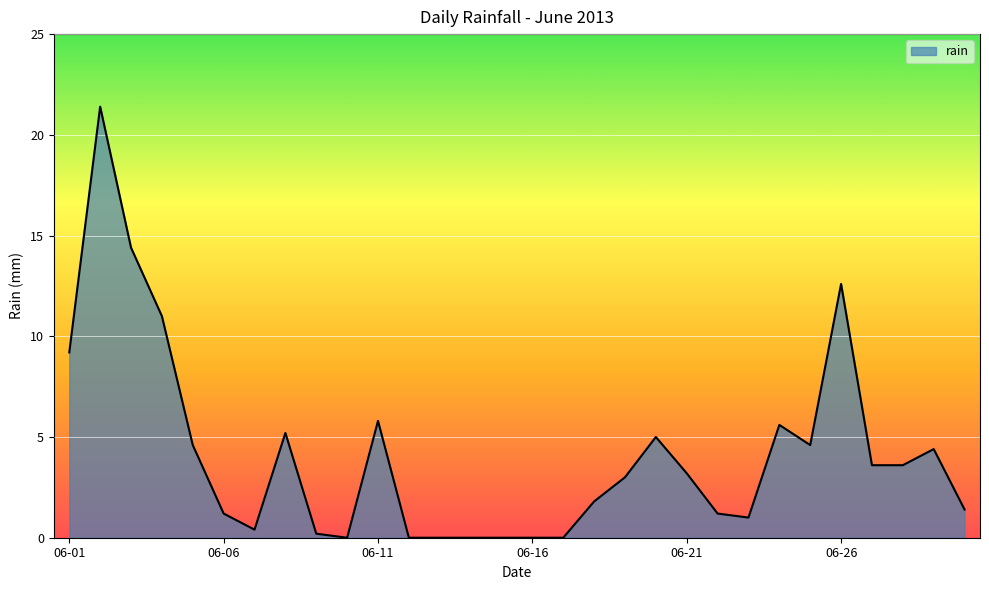

What is the difference between the maximum and minimum values?

21.4